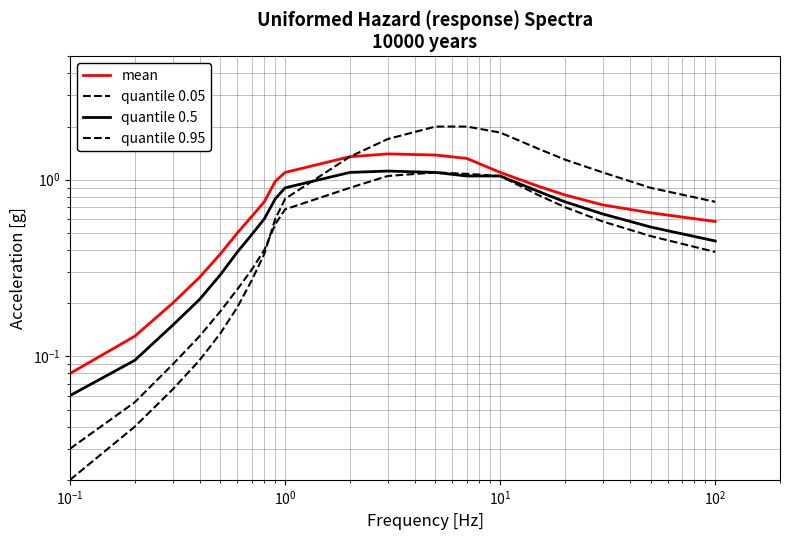

How many interior local peaks does the quantile 0.05 series have?

1